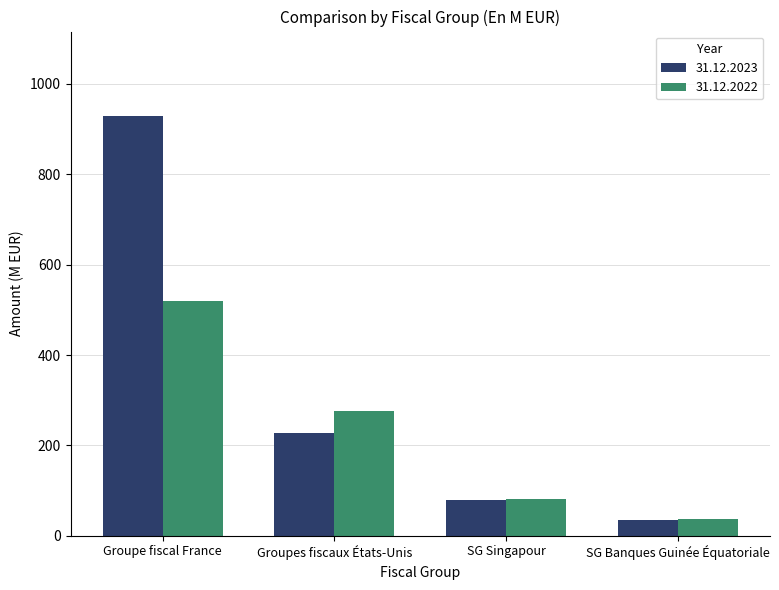

Which series has the largest range (max minus min)?

31.12.2023